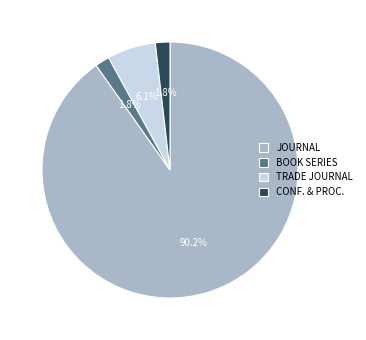

What is the majority slice?

JOURNAL